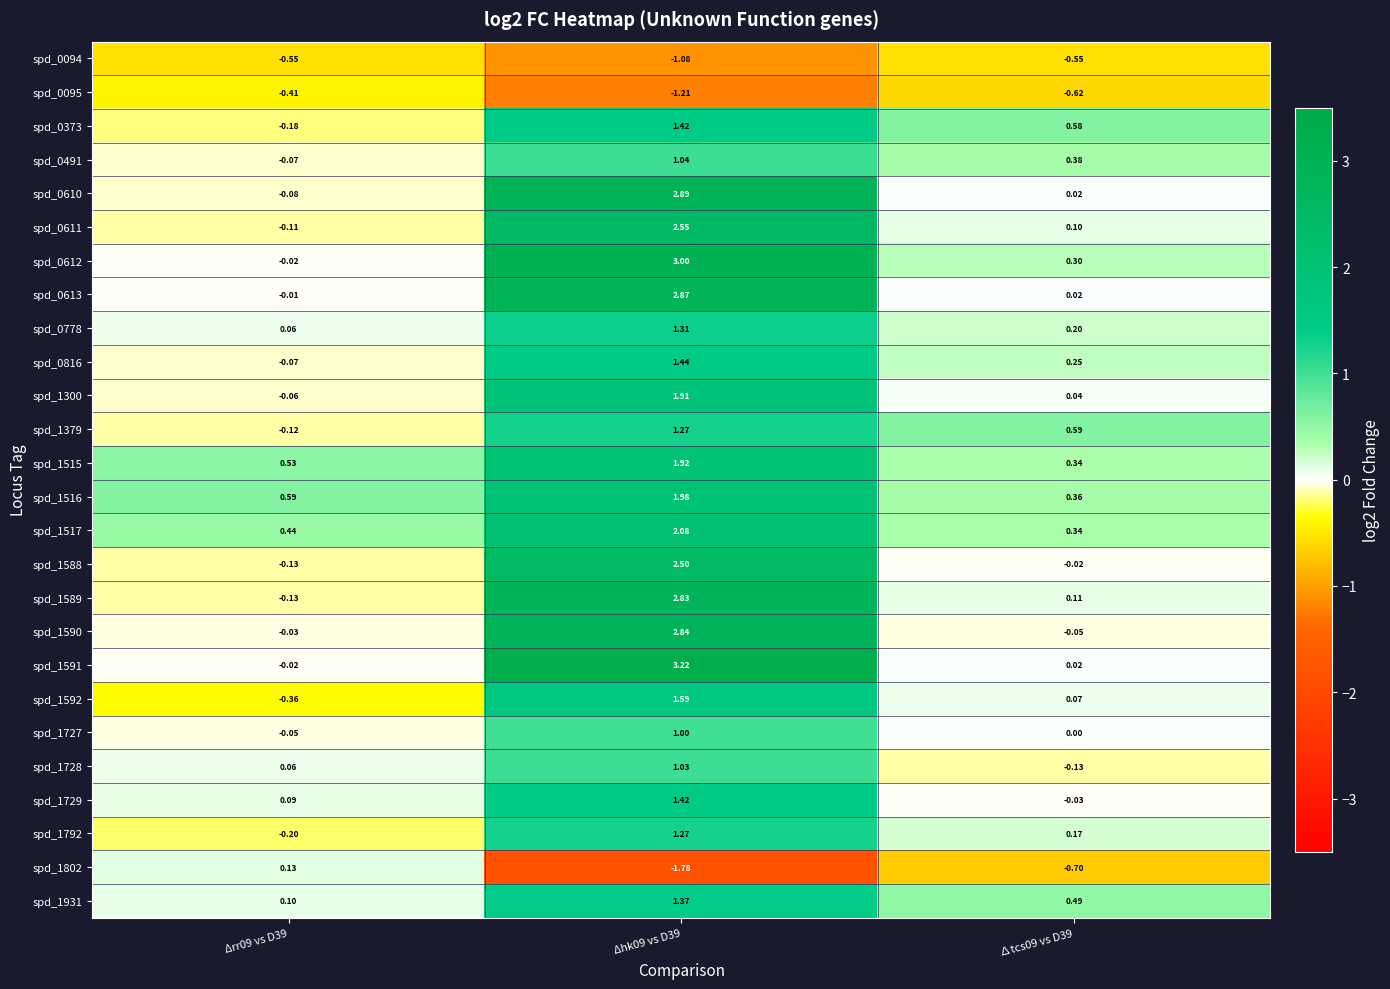

Which has a higher value, Δhk09 vs D39 or ∆tcs09 vs D39?

∆tcs09 vs D39